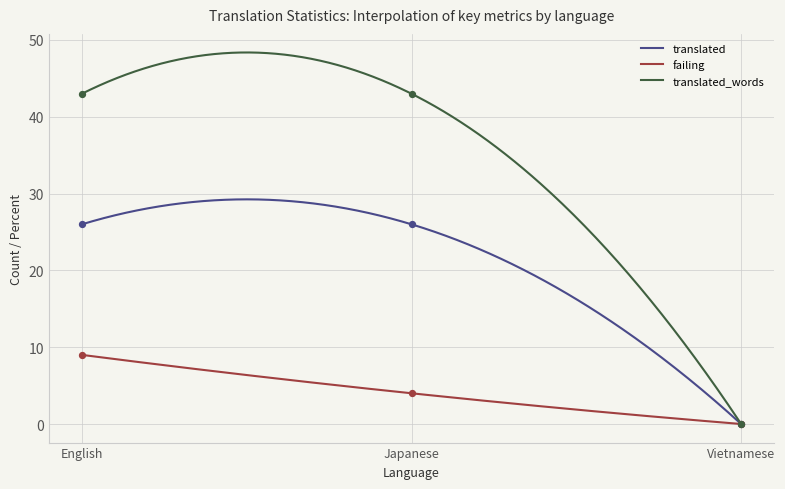

At which category is the sum across all series the highest?

English